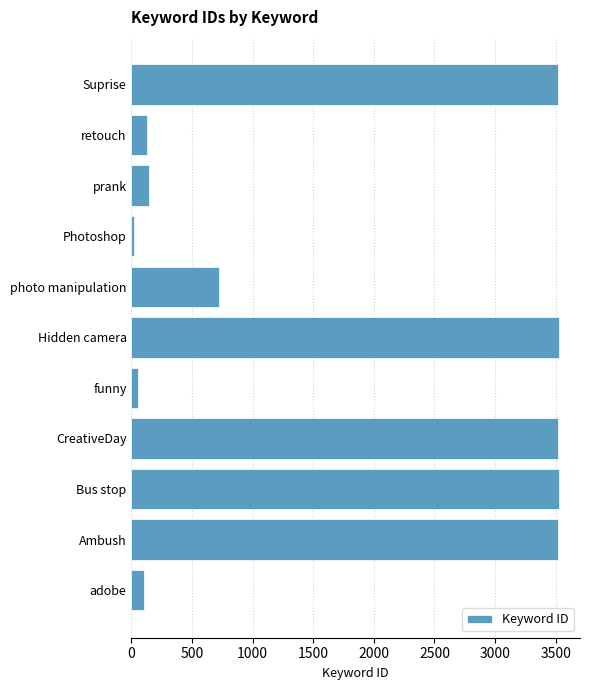

What is the sum of all values?

18791